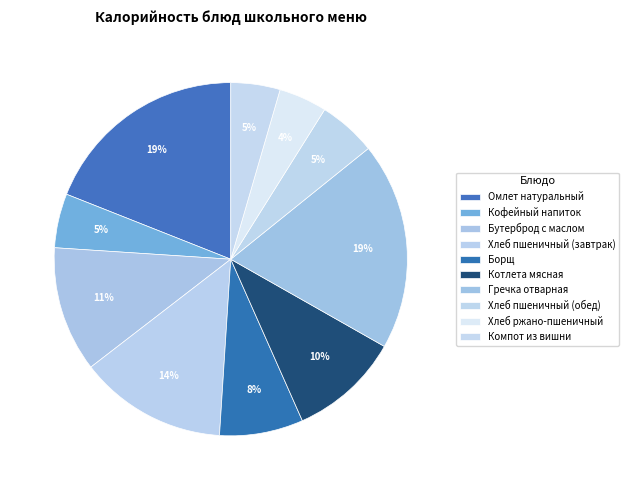

Between Омлет натуральный and Бутерброд с маслом, which is larger?

Омлет натуральный